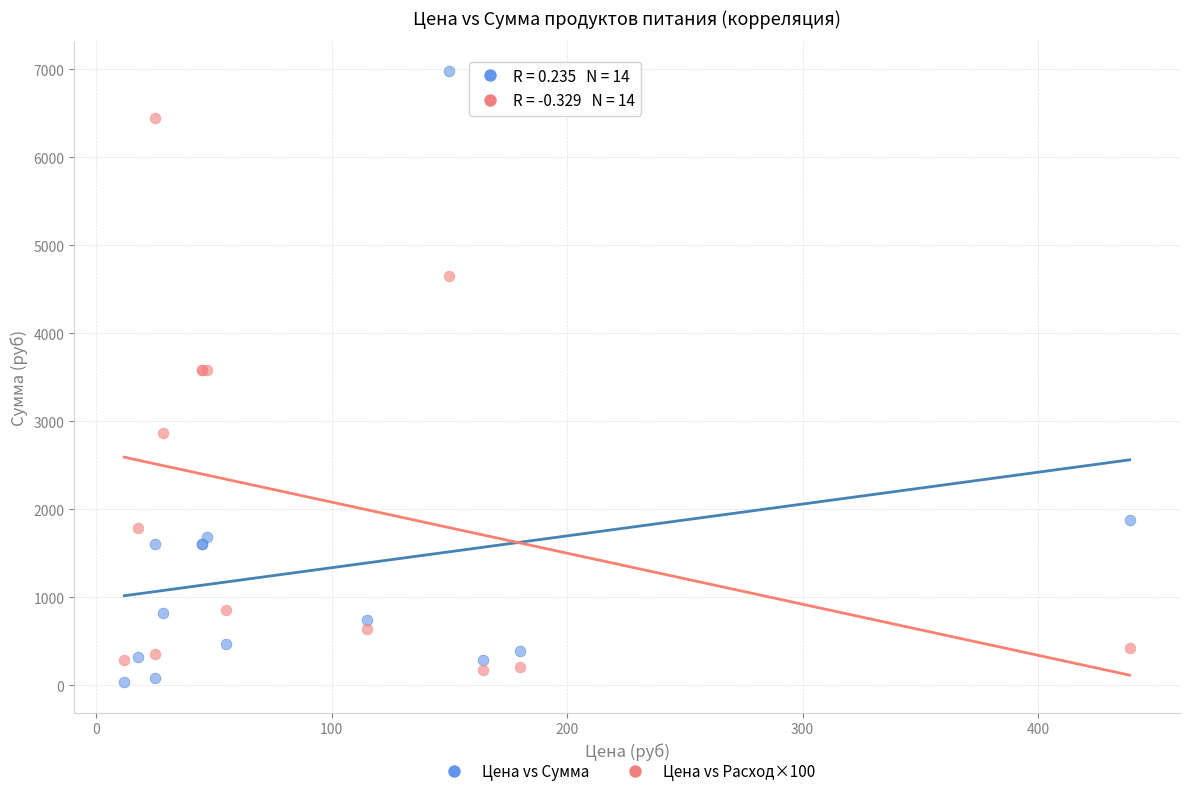

Which series has the widest spread of Y values?

Цена vs Сумма